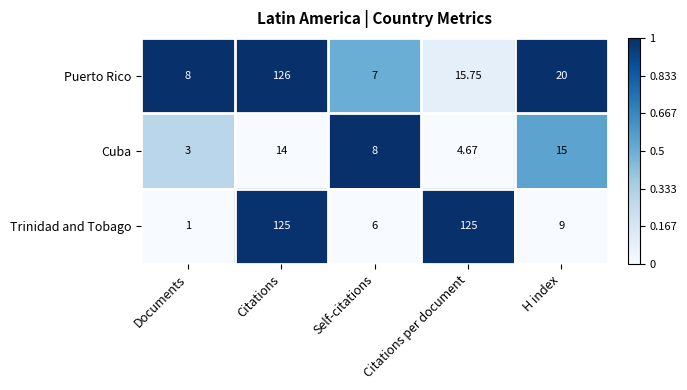

Which category has the highest value across all series?

Citations